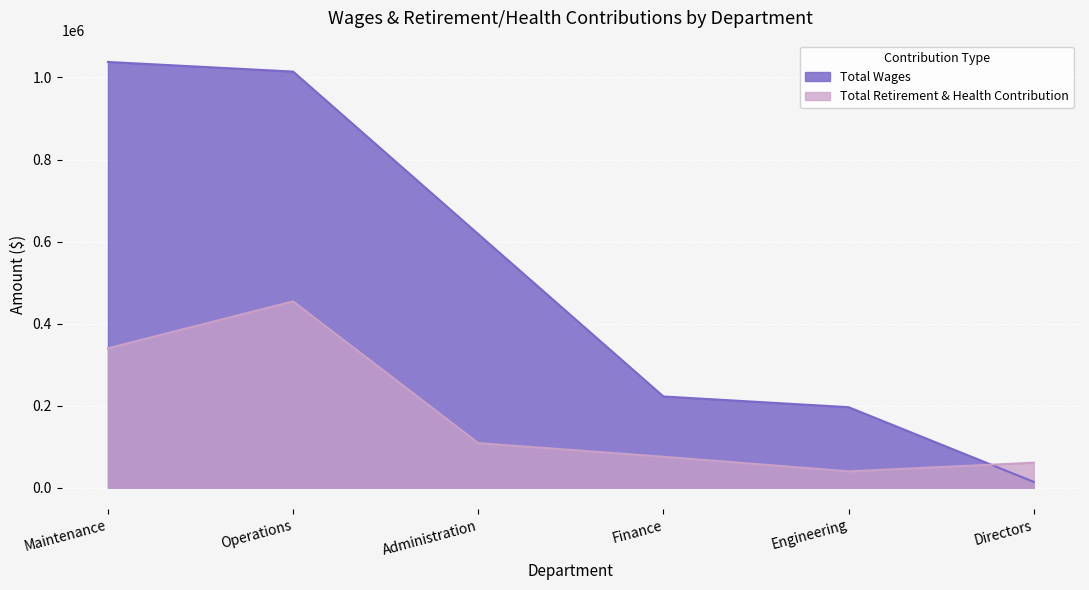

Reading right to left, what are all the values shown in this chart?

Total Wages: Directors=14505	Engineering=196487	Finance=222570	Administration=618238	Operations=1014304	Maintenance=1037747
Total Retirement & Health Contribution: Directors=61179	Engineering=40120	Finance=75719	Administration=108864	Operations=454344	Maintenance=339993